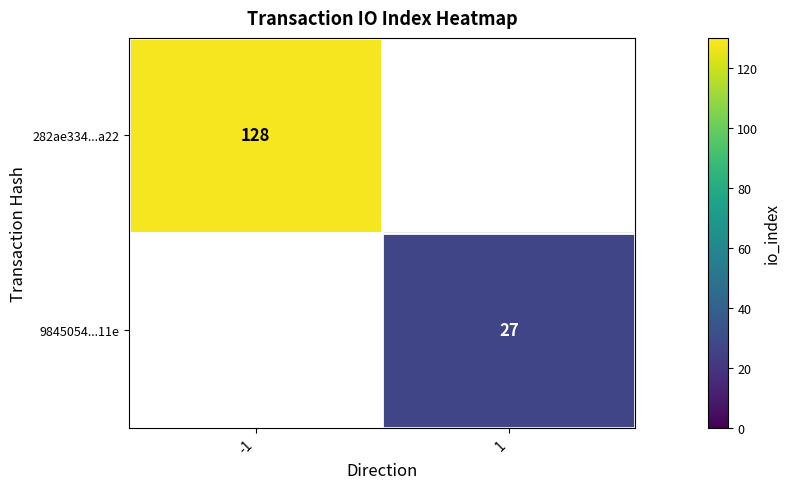

What is the maximum value shown in the chart?

128.0